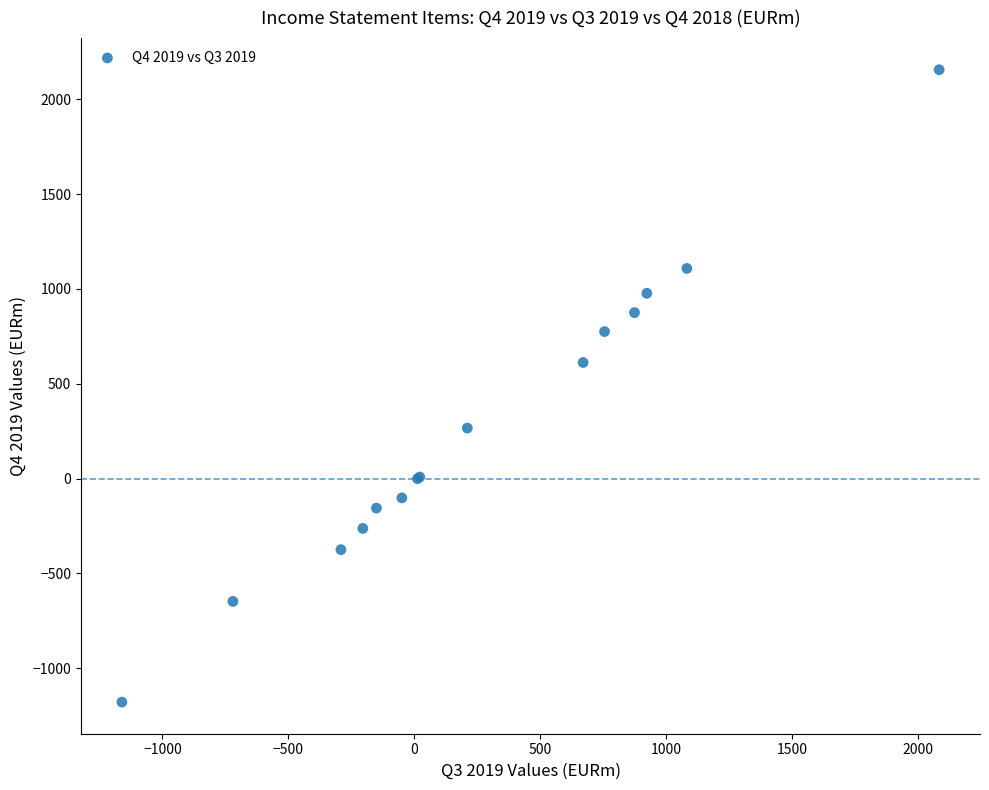

What Y value in the scatter plot is closest to 488?

612